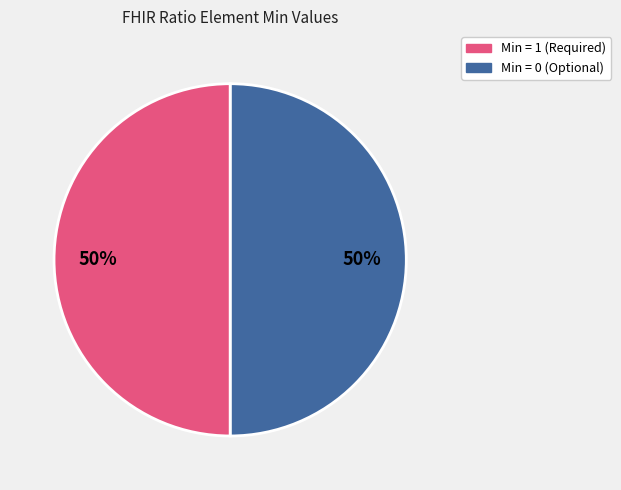

To the nearest percent, what is the average slice percentage?

50%